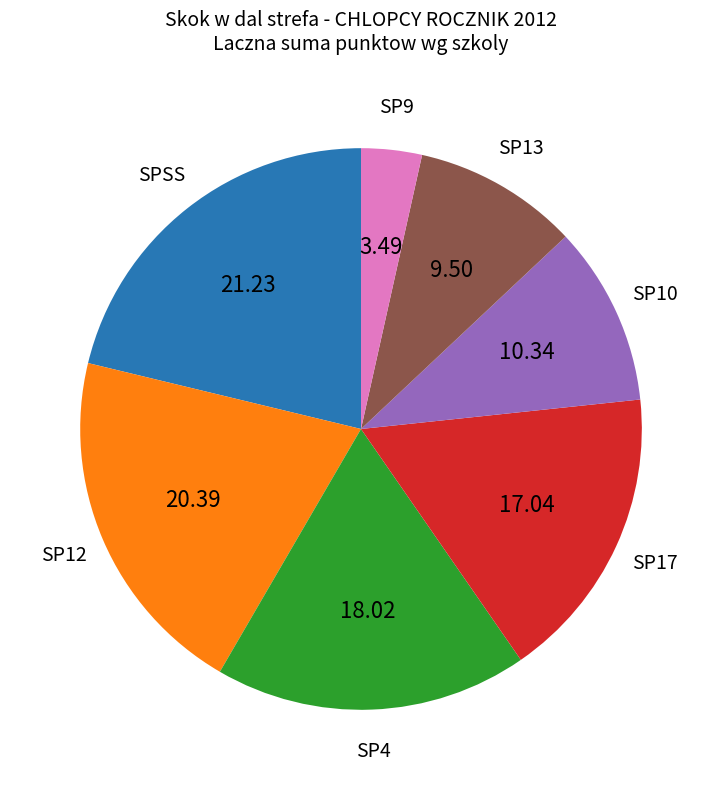

Does any single category account for the majority?

No